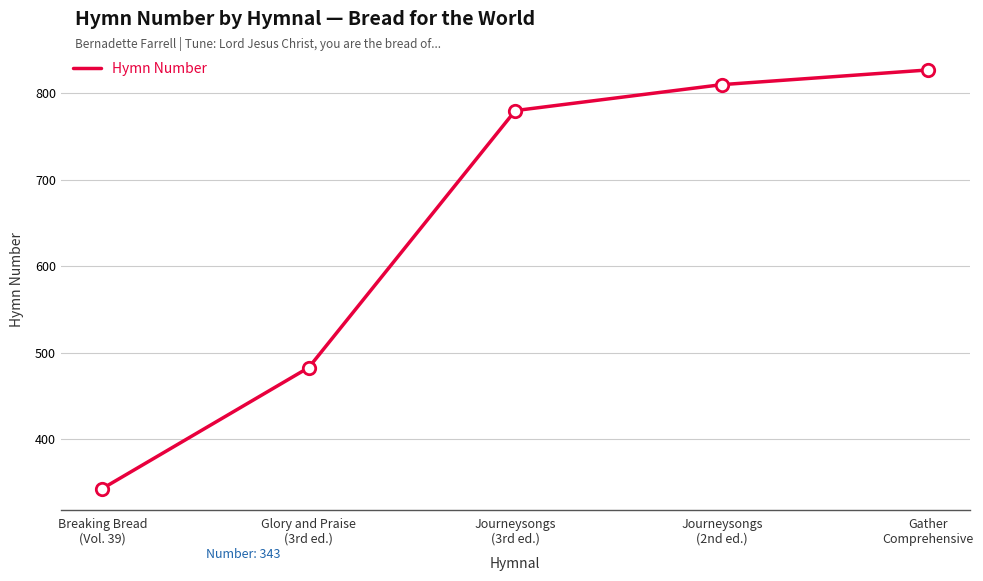

What is the ratio of the value at Journeysongs
(3rd ed.) to the value at Gather
Comprehensive?

0.9